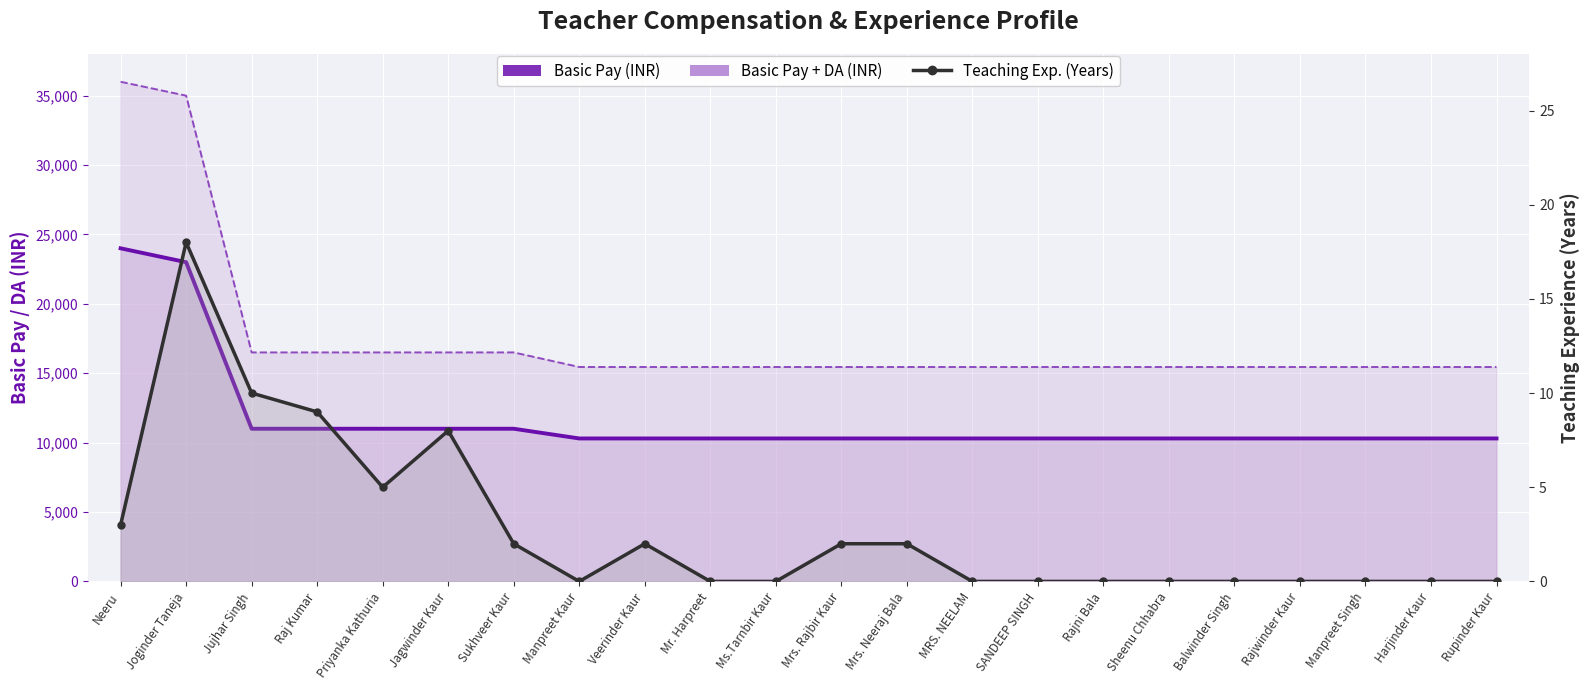

Which series has the largest total across all categories?

Basic Pay + DA (INR)